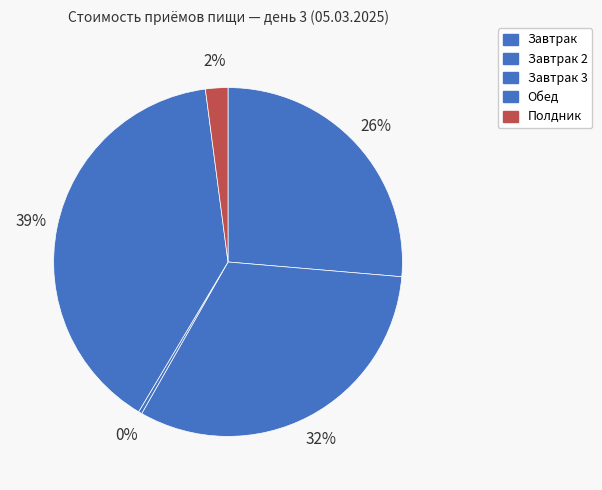

To the nearest percent, what is the average slice percentage?

20%